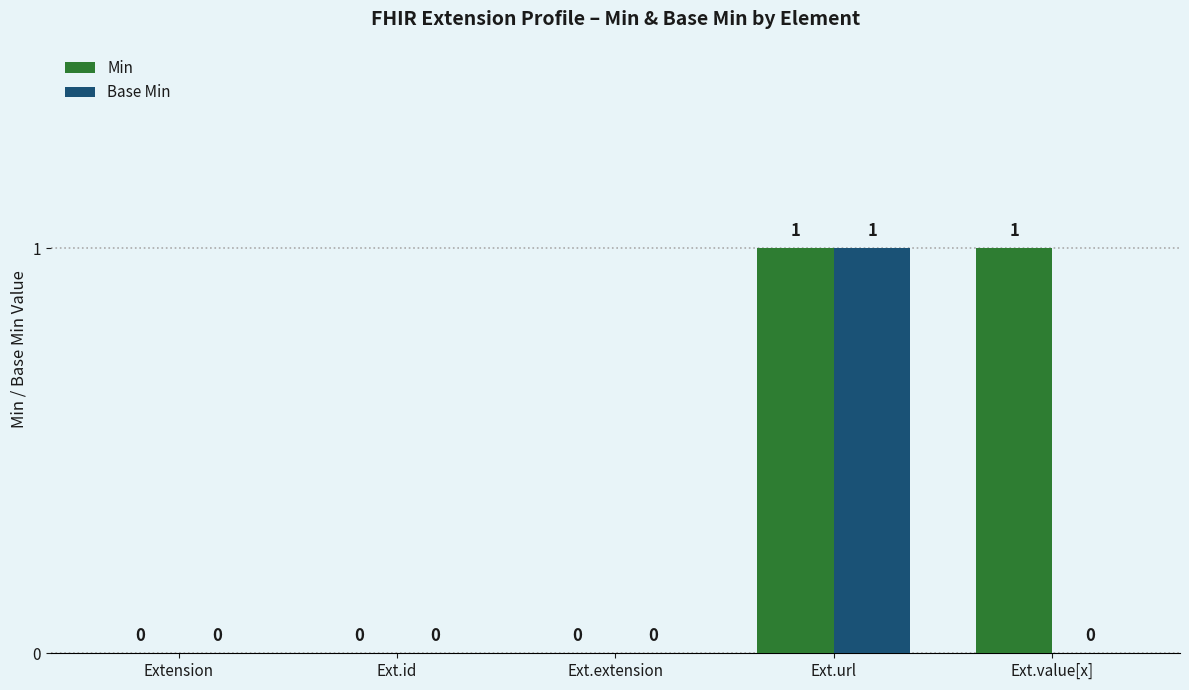

How many groups of bars are there?

5